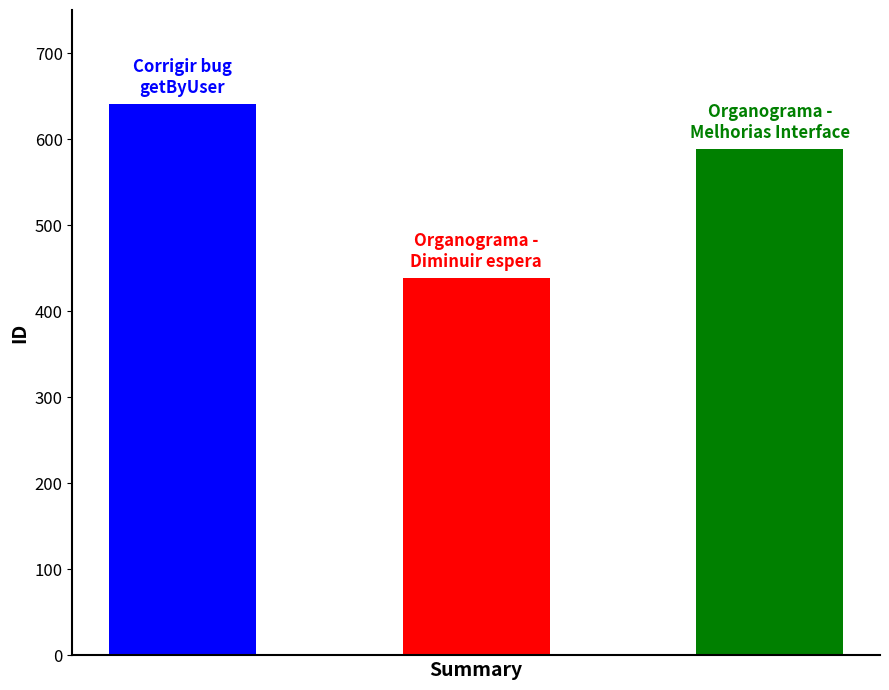

What is the minimum value shown in the chart?

439